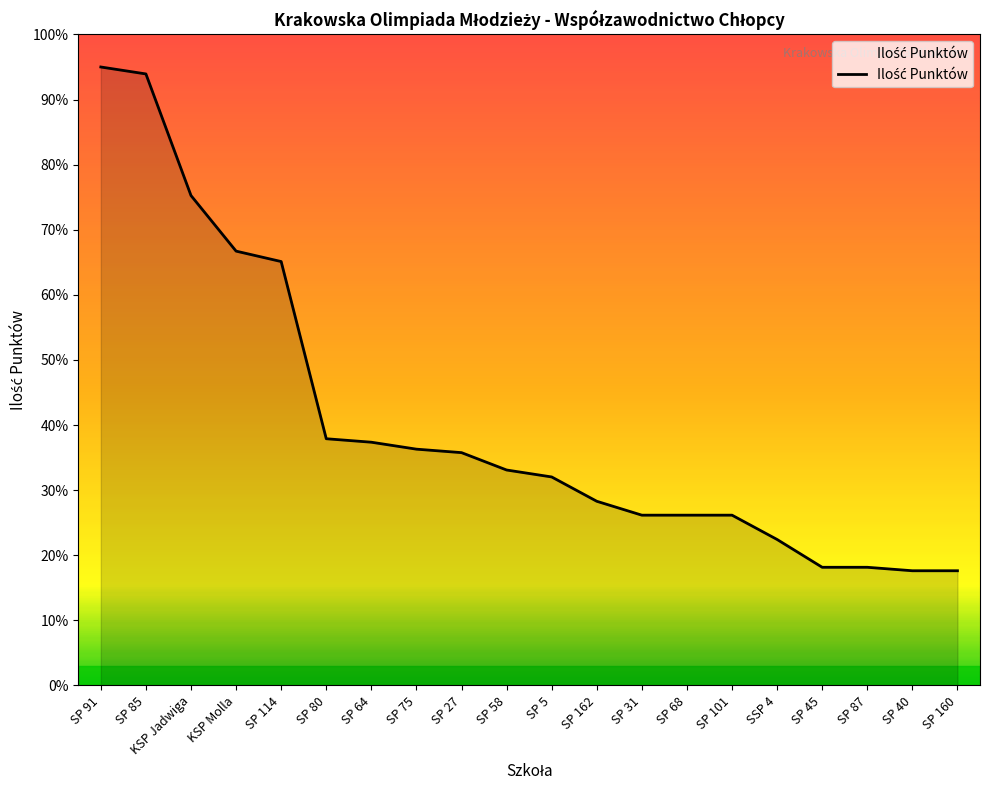

What is the maximum value shown in the chart?

95.0